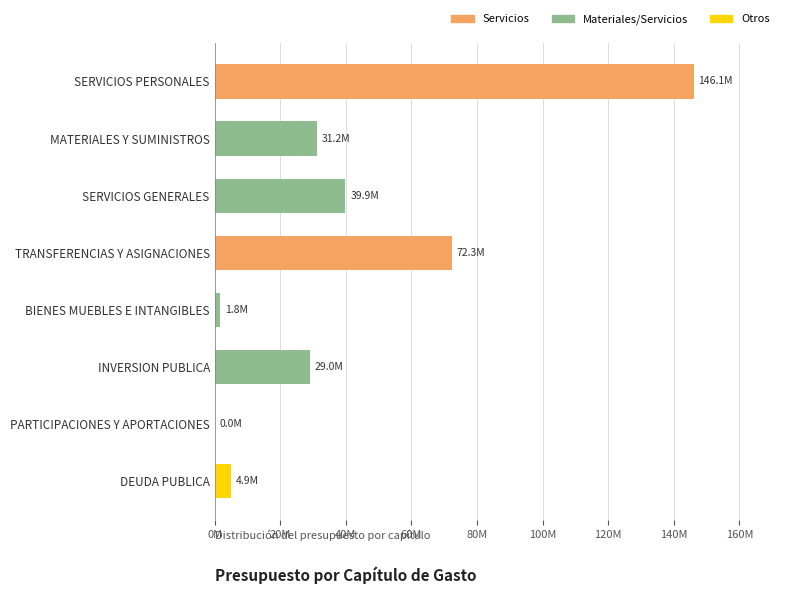

Which label corresponds to the largest value in the chart?

SERVICIOS PERSONALES